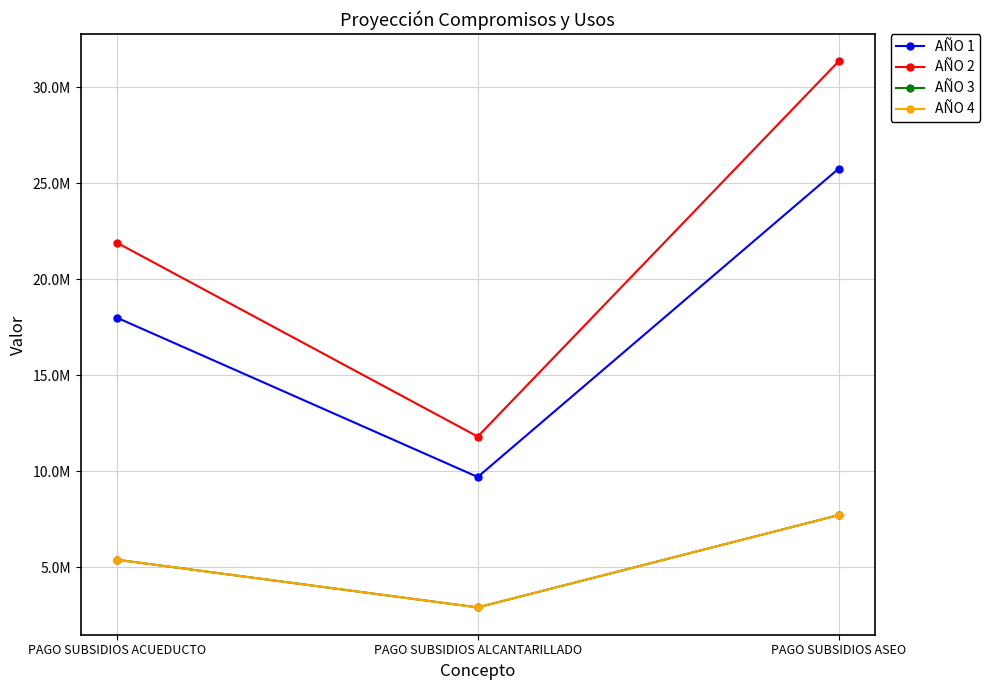

What is the label of the 3rd point from the right?

PAGO SUBSIDIOS ACUEDUCTO